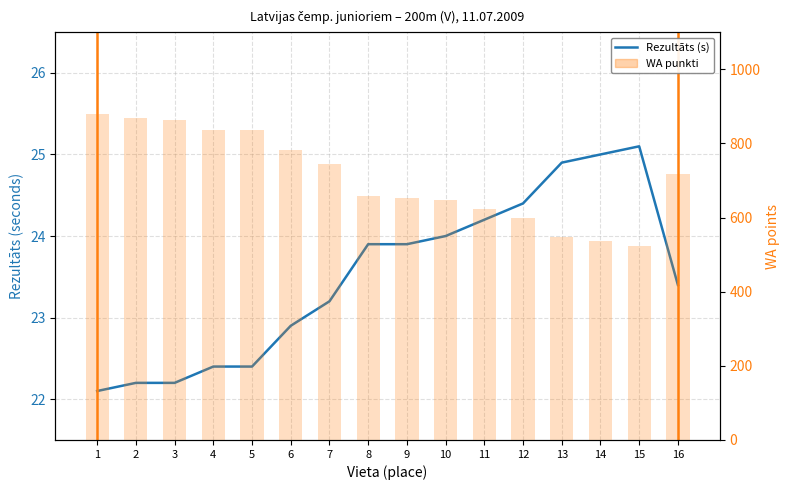

What is the difference between the WA punkti values at 15 and 4?

313.0